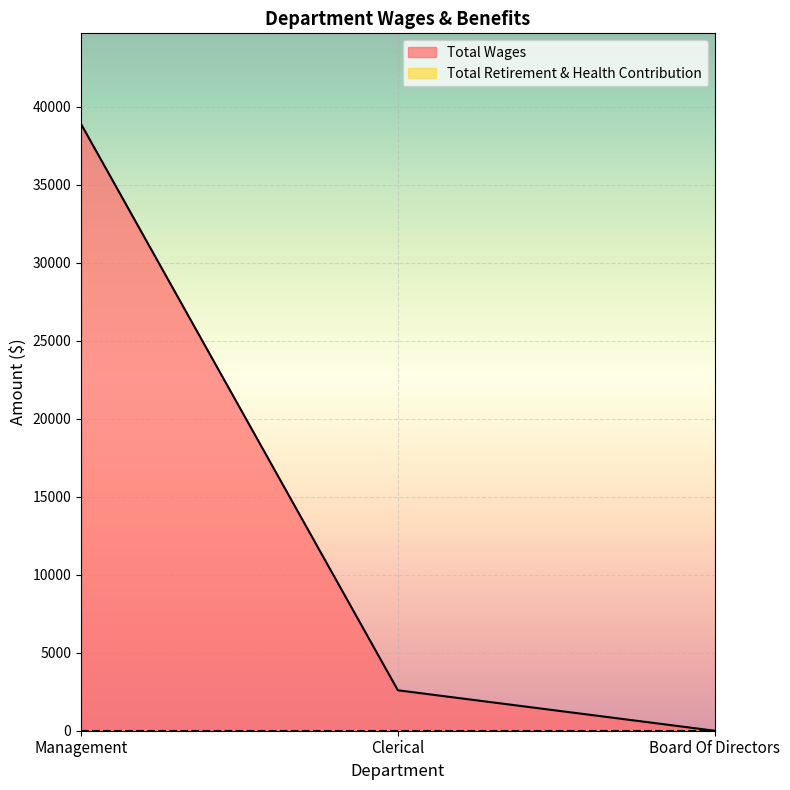

Is it true that the value at Clerical is 2592?

True